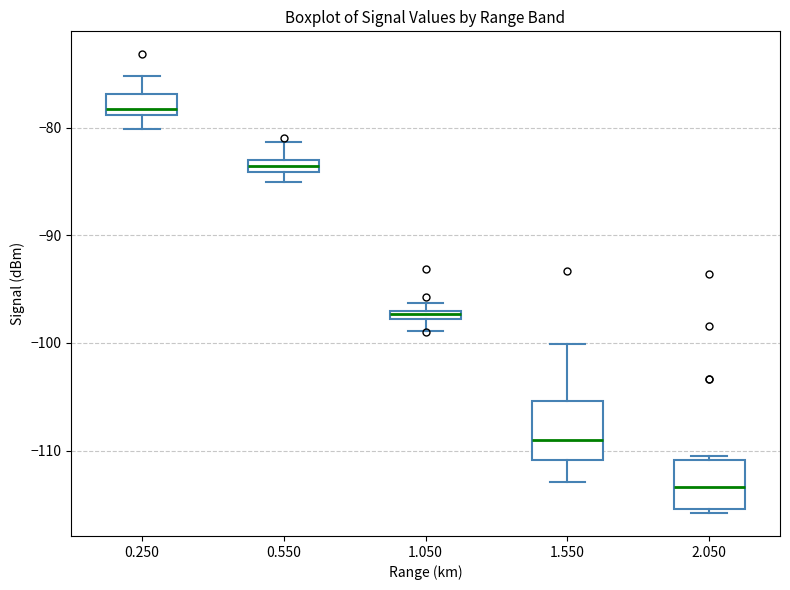

Which box's median line is the lowest?

2.050